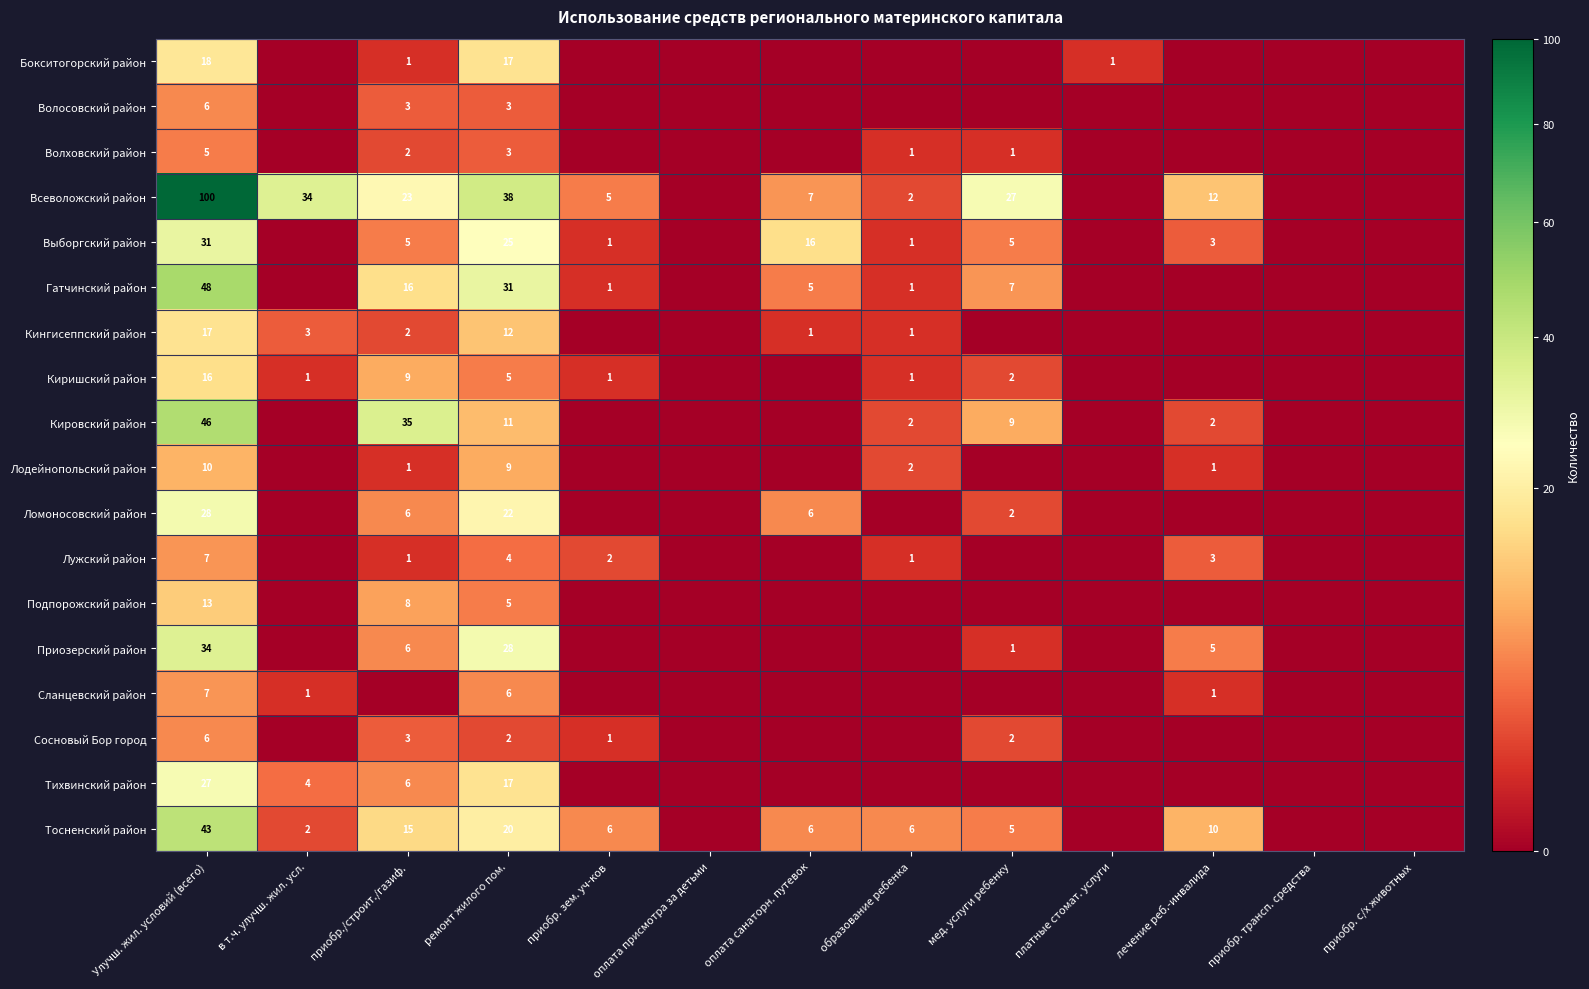

True or false: Всеволожский район has a value of 3 at оплата санаторн. путевок.

False